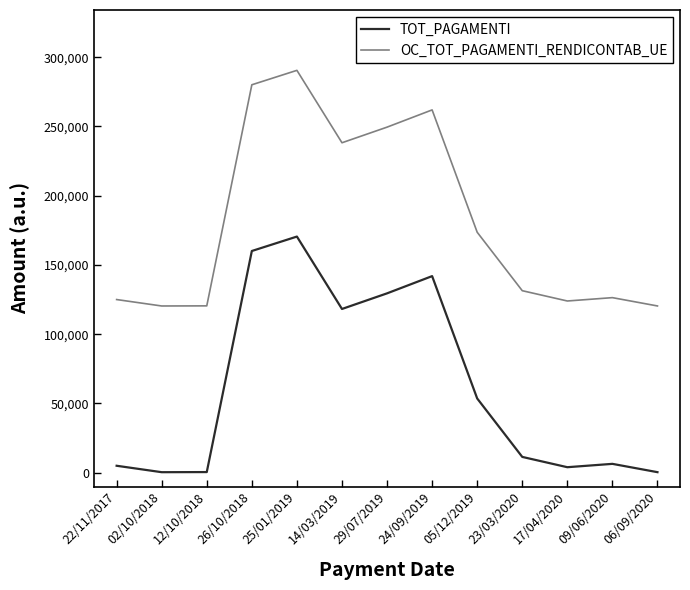

In TOT_PAGAMENTI, how many points are lower than both neighbors (excluding endpoints)?

3